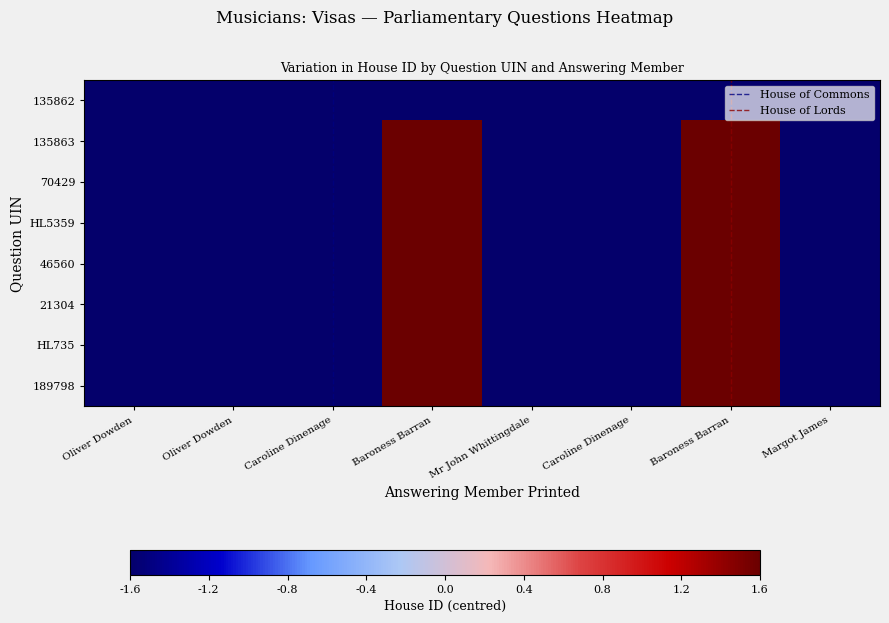

How many values in the 189798 series exceed -1?

2